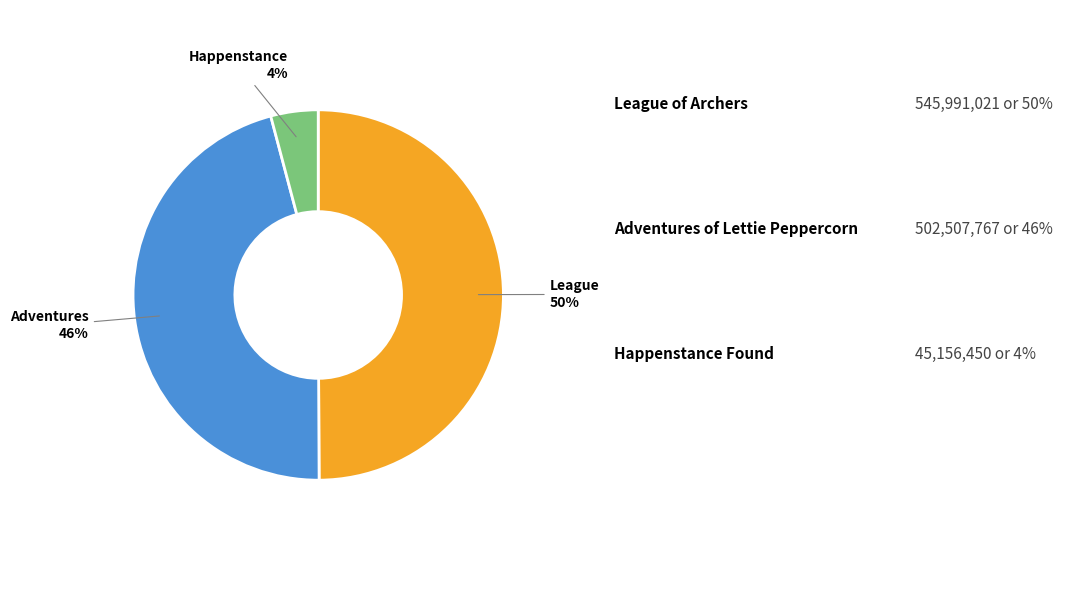

To the nearest percent, what is the average slice percentage?

33%